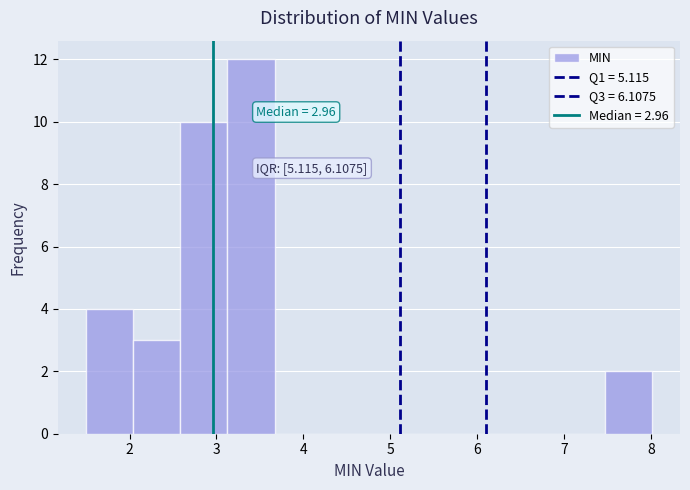

Which range on the x-axis has the tallest bar?

3.1 to 3.7